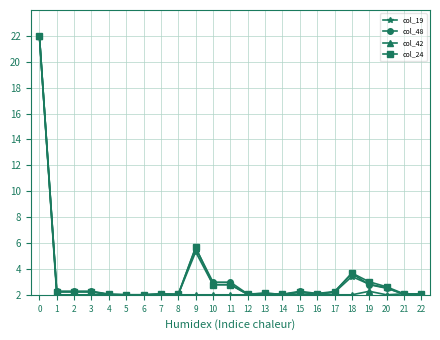

True or false: col_19 has more than 0 points higher than both neighbors.

True